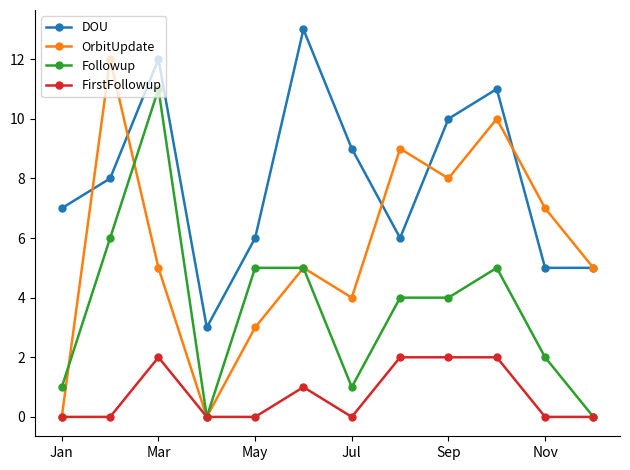

Reading right to left, transcribe all the data shown in this chart.

DOU: 5	5	11	10	6	9	13	6	3	12	8	7
OrbitUpdate: 5	7	10	8	9	4	5	3	0	5	12	0
Followup: 0	2	5	4	4	1	5	5	0	11	6	1
FirstFollowup: 0	0	2	2	2	0	1	0	0	2	0	0